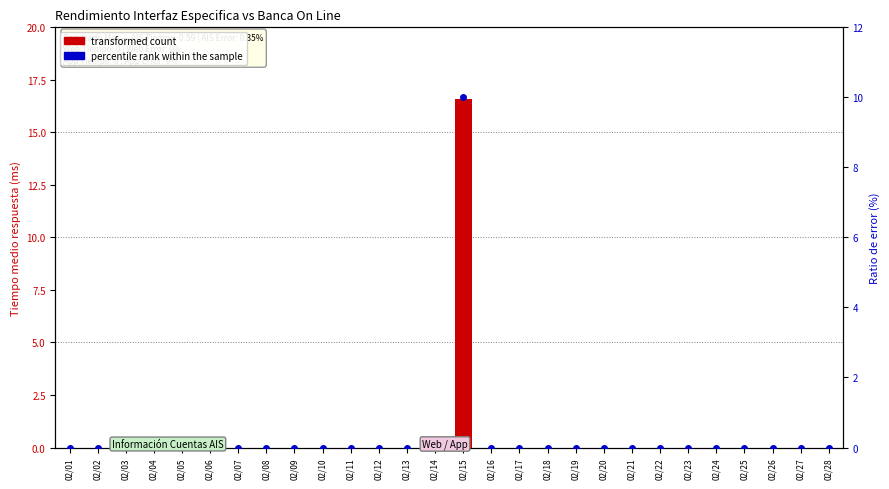

Is it true that percentile rank within the sample equals 0.0 at 02/24?

True